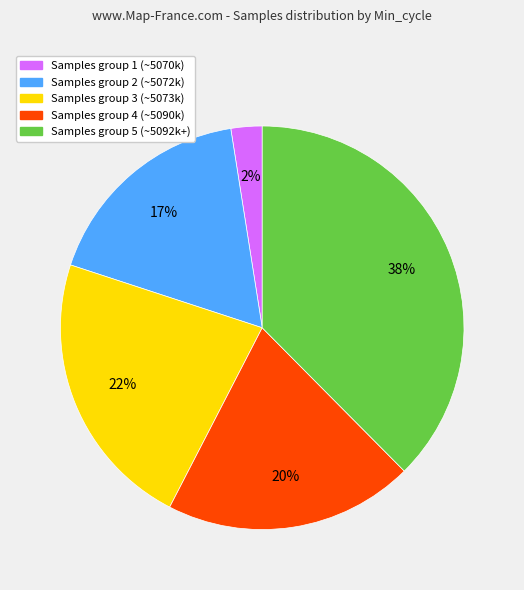

To the nearest percent, what percentage of the pie is Samples group 3 (~5073k)?

22%